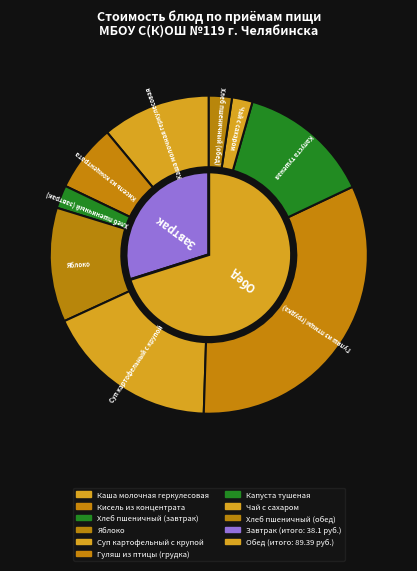

What percentage is NOT represented by Капуста тушеная?

86.5%